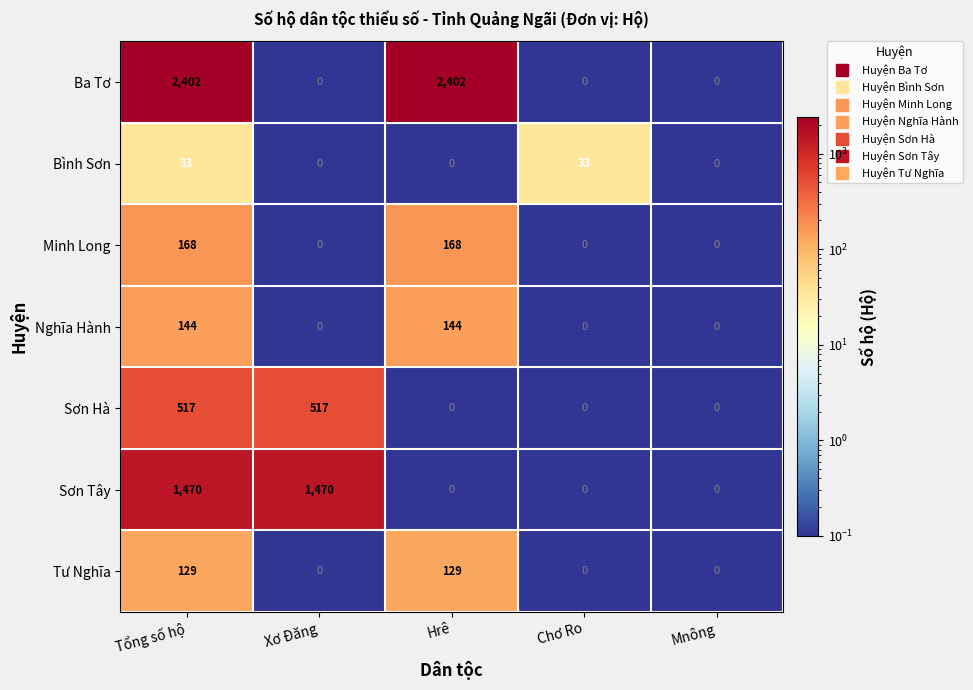

The Sơn Tây series shows 0 at Hrê. True or false?

True